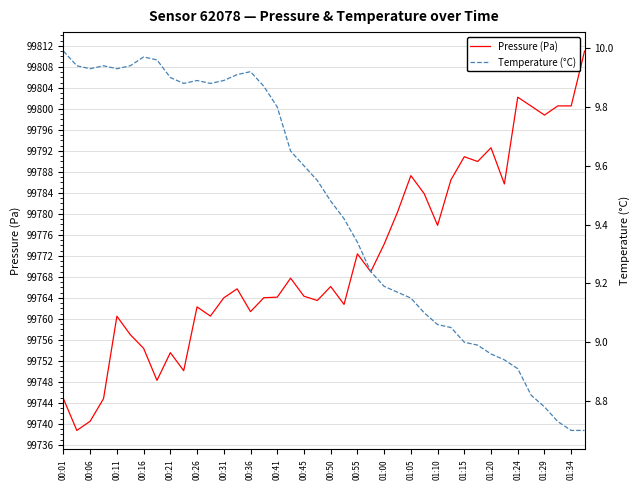

What is the highest value of the Pressure (Pa) series?

99811.0